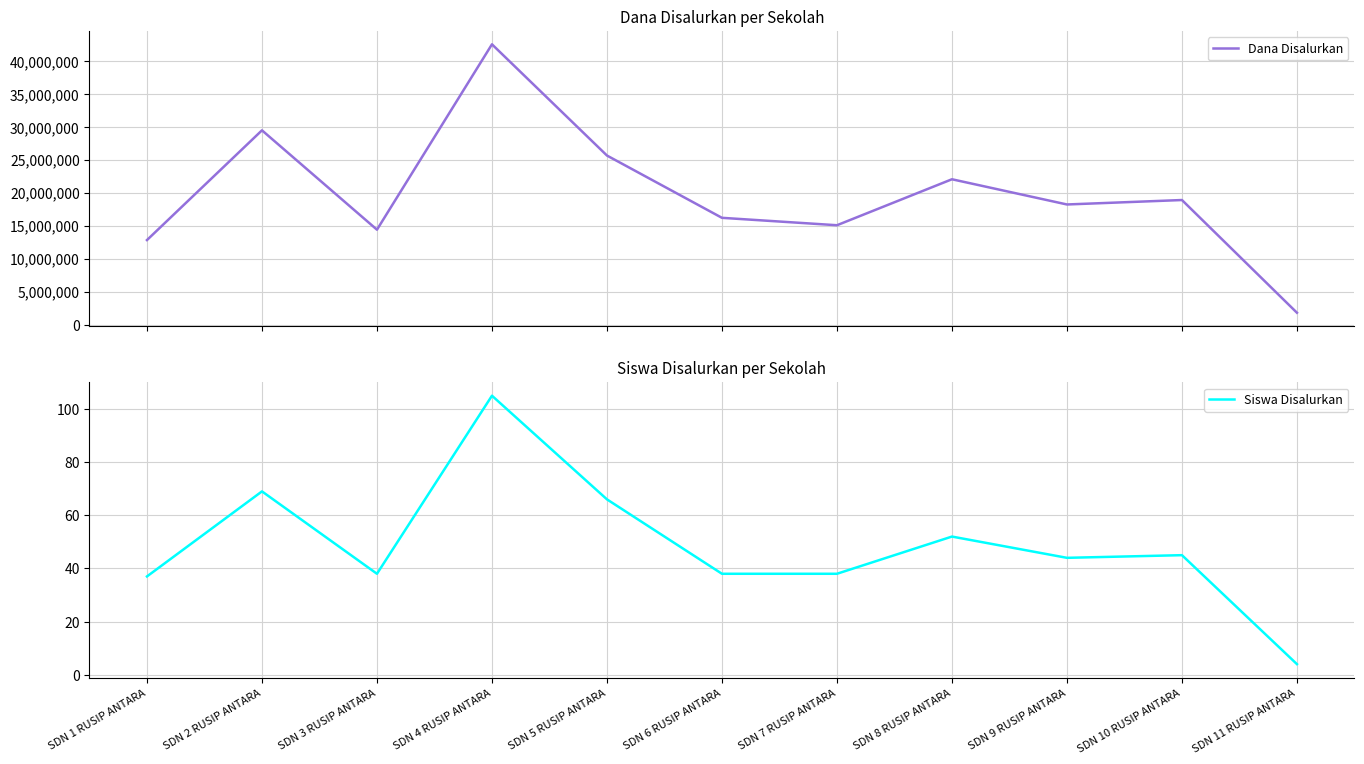

True or false: Dana Disalurkan and Siswa Disalurkan cross at least once.

False